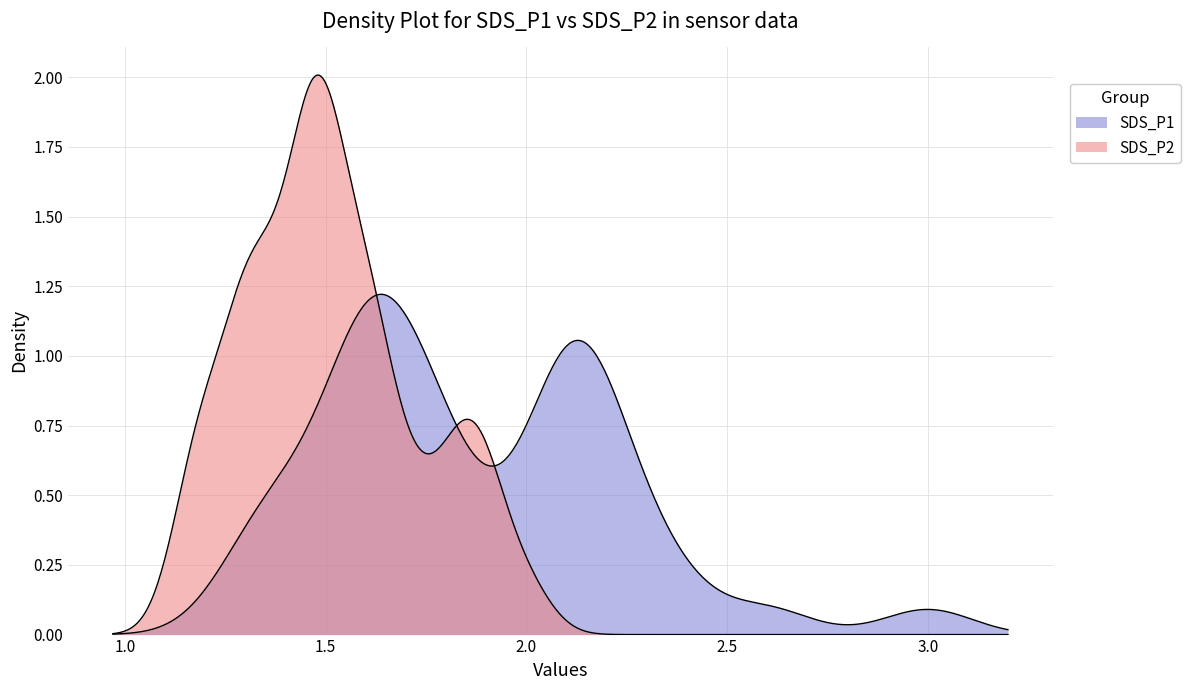

Where is the first local minimum for SDS_P2?

2